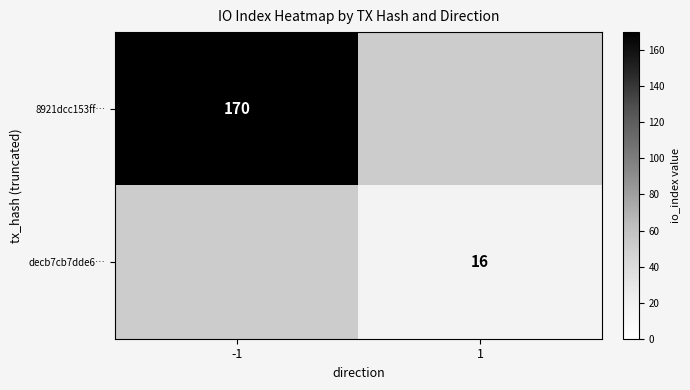

Is it true that decb7cb7dde6… equals 7 at 1?

False